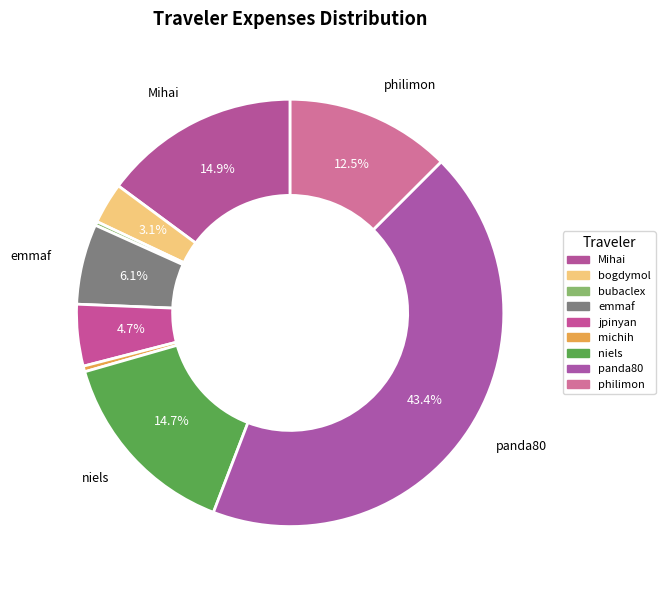

How many segments does this pie chart have?

9